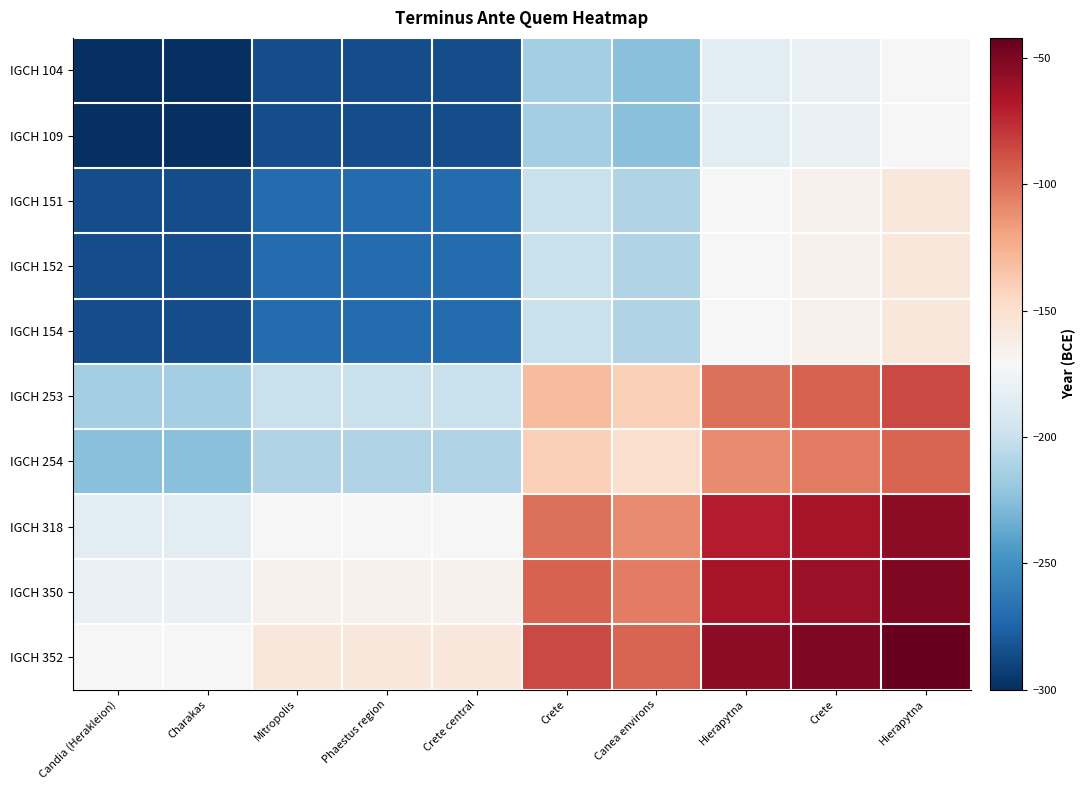

What is the total value across all series at Charakas?

-2431